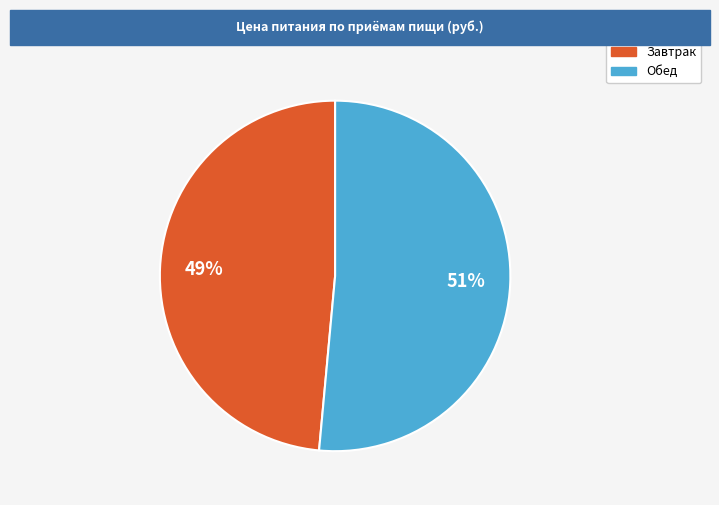

What percentage is the Завтрак slice, to the nearest percent?

49%